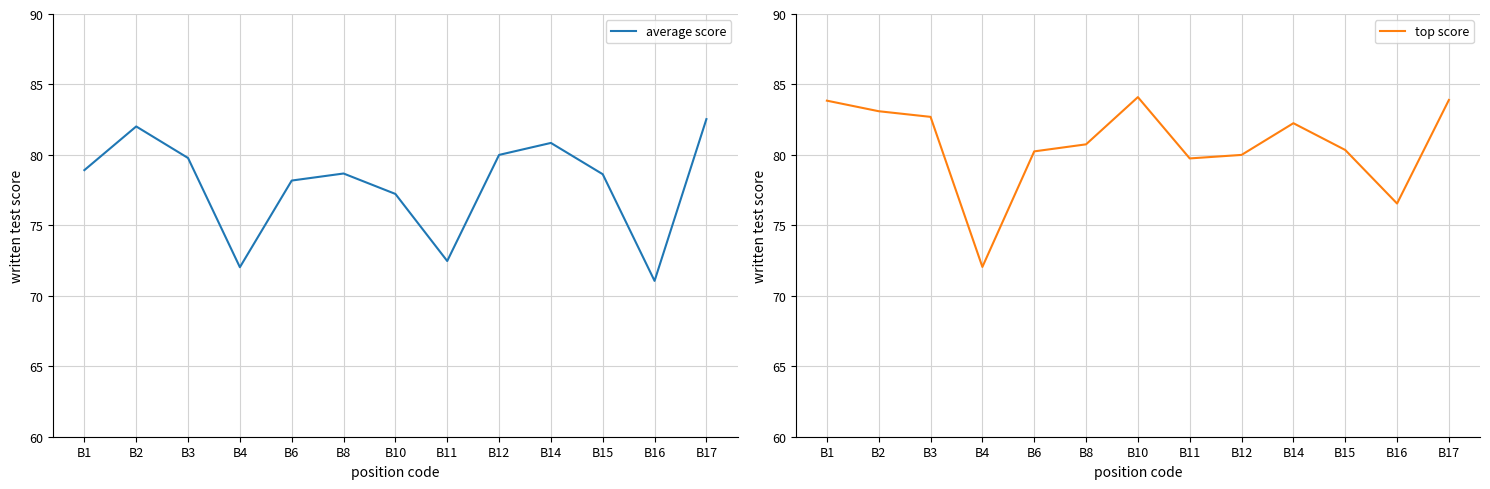

At how many categories does at least one series exceed 72?

13